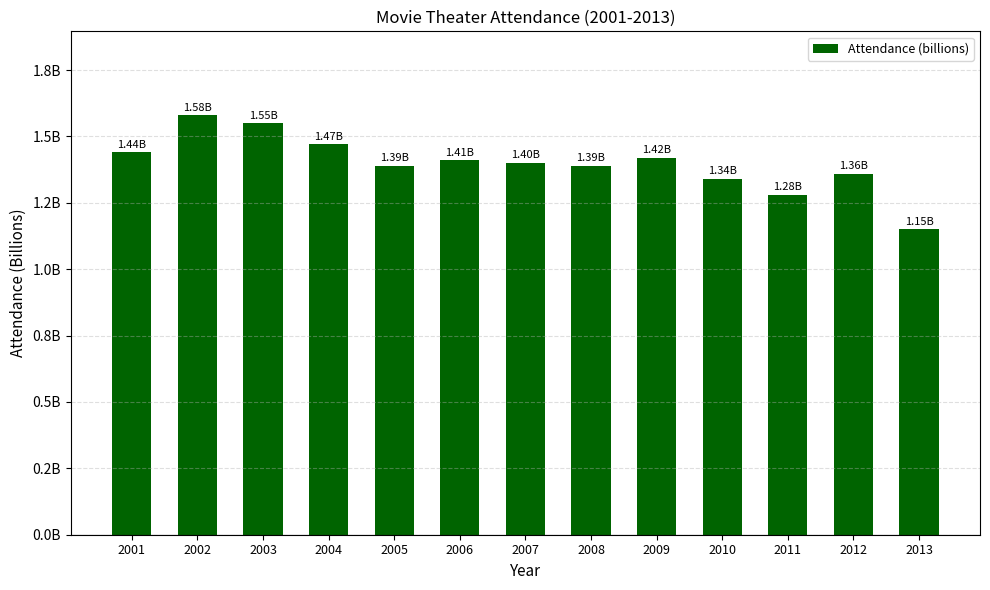

True or false: the data shows 0.5 at 2013.

False